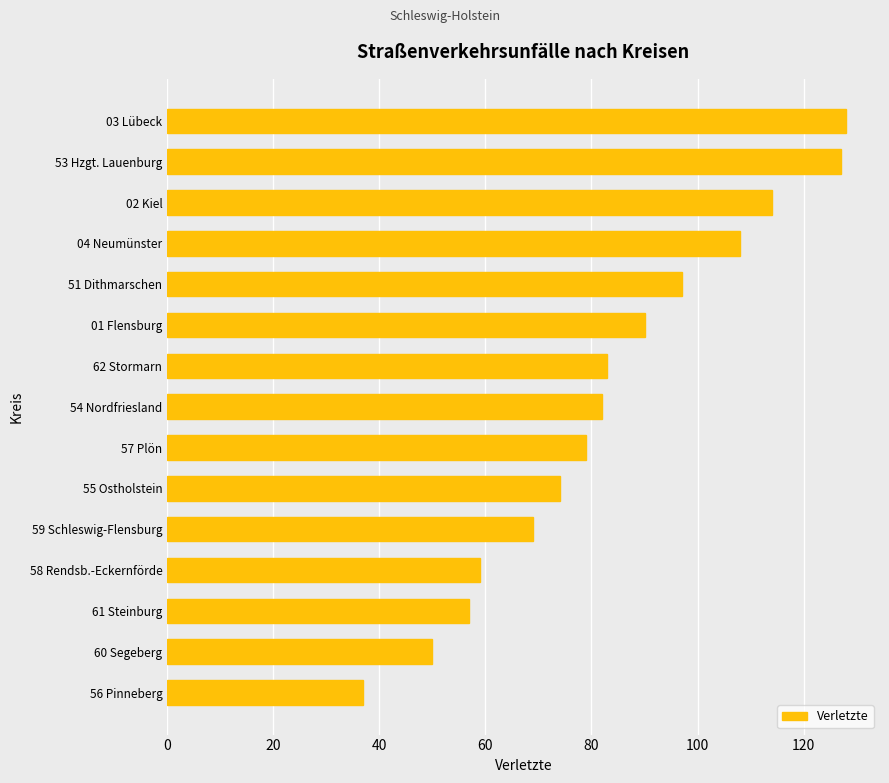

What is the ratio of the value at 60 Segeberg to the value at 54 Nordfriesland?

0.6